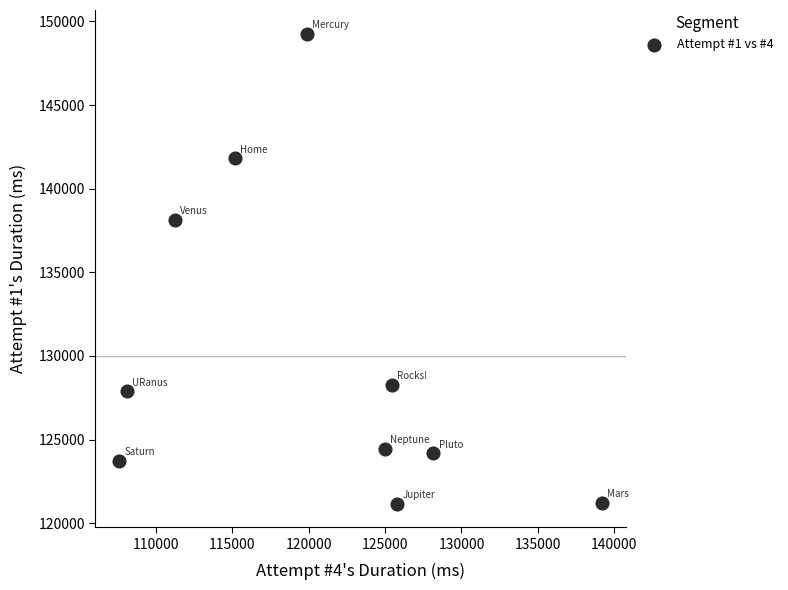

What Y value in the scatter plot is closest to 135220?

138134